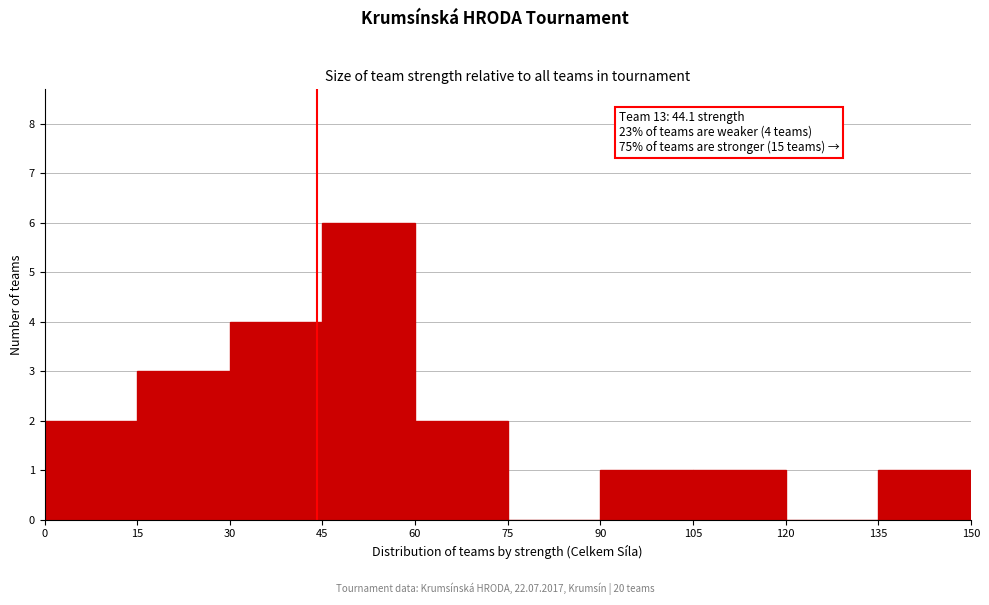

Which range on the x-axis has the tallest bar?

45 to 60